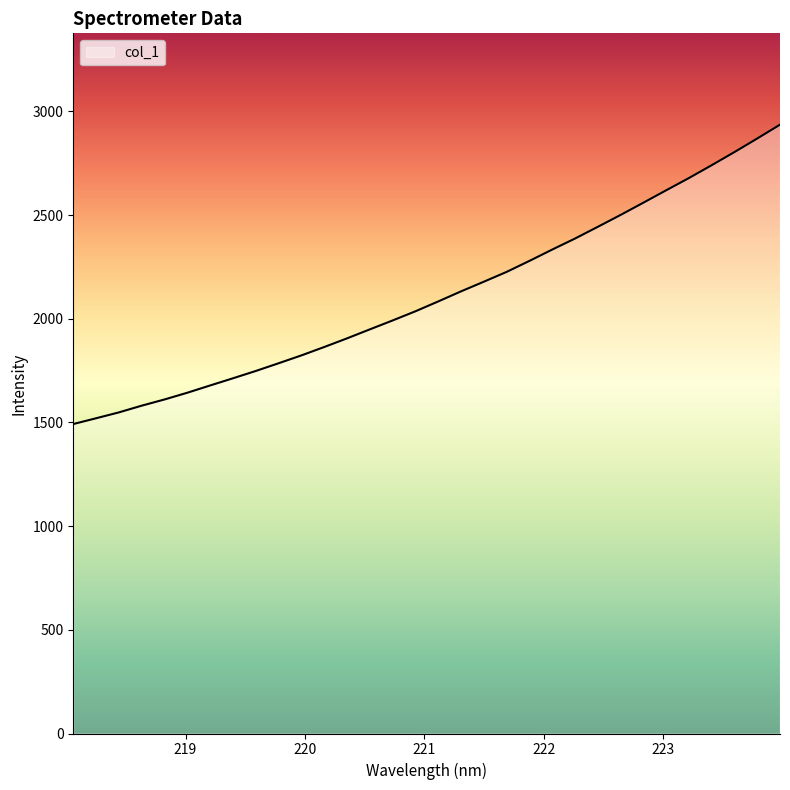

What is the difference between the maximum and minimum values?

1443.7